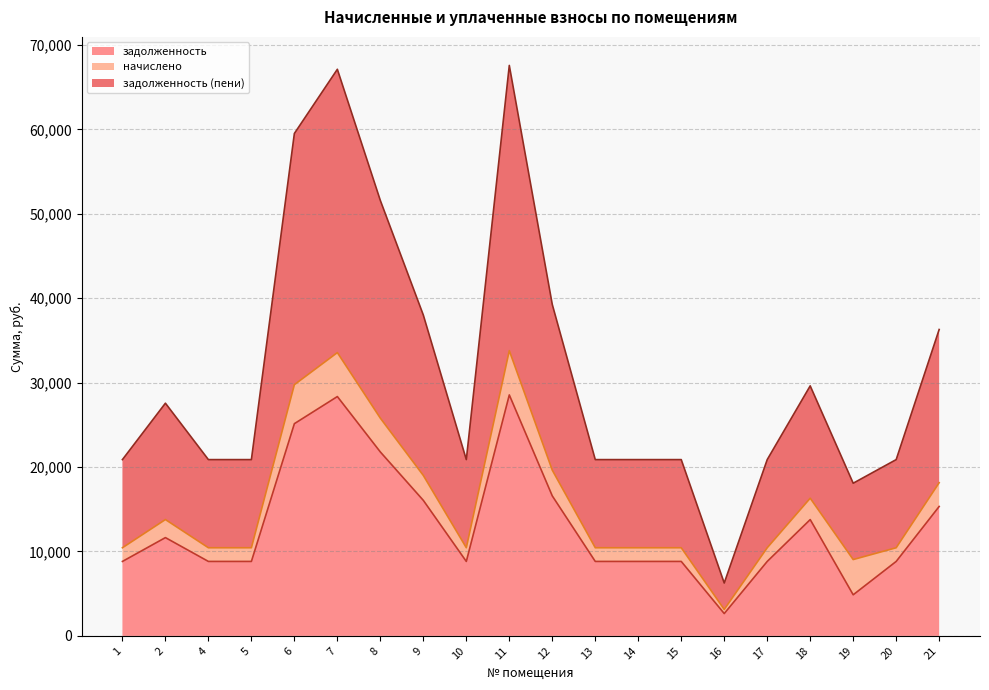

What are all the series names shown in the legend?

задолженность, начислено, задолженность (пени)